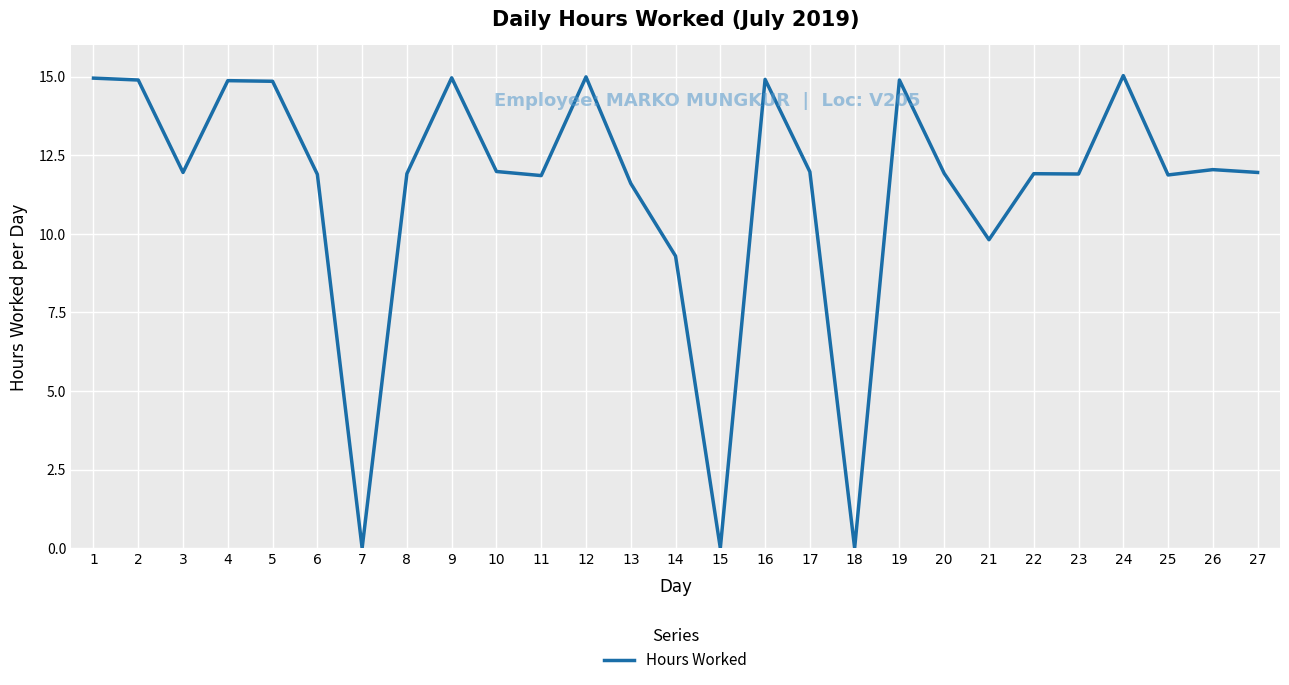

What is the greatest value displayed?

15.0